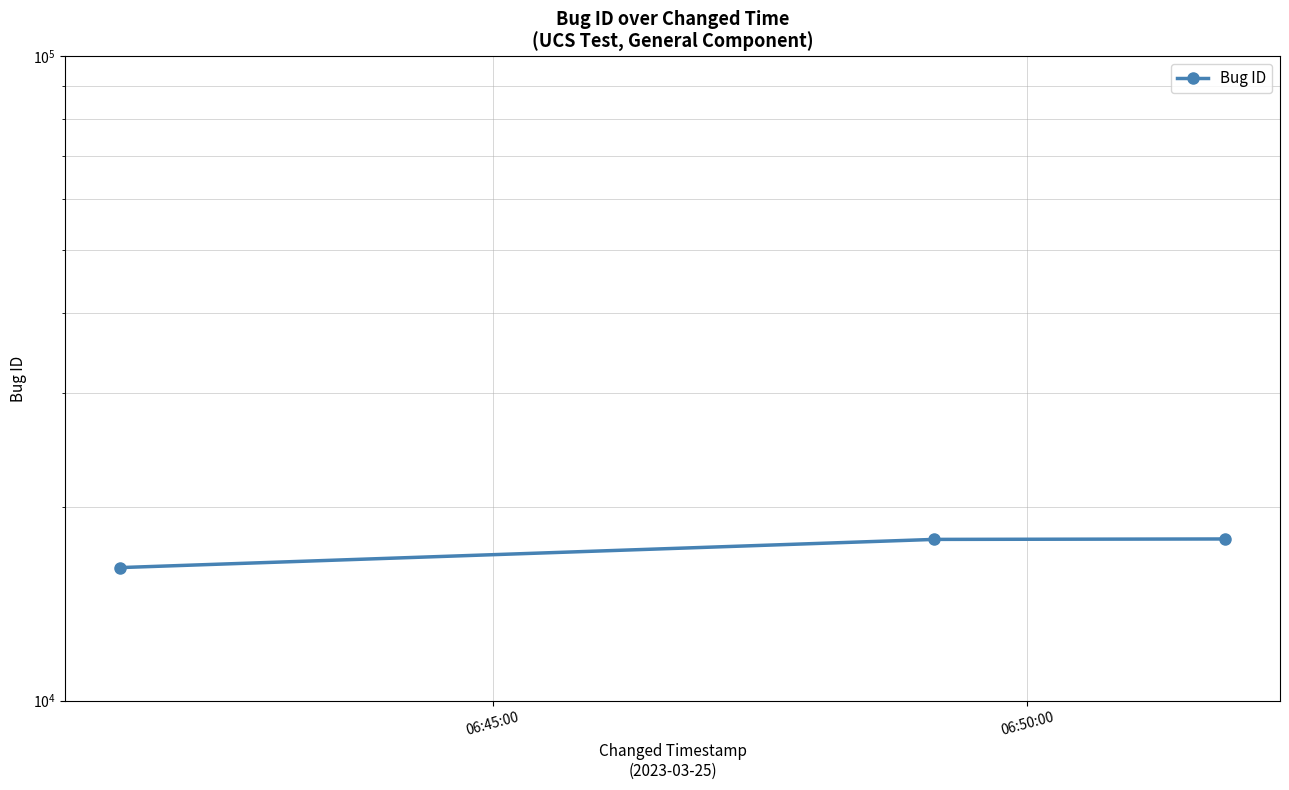

Reading left to right, transcribe all the data shown in this chart.

16086	17792	17819